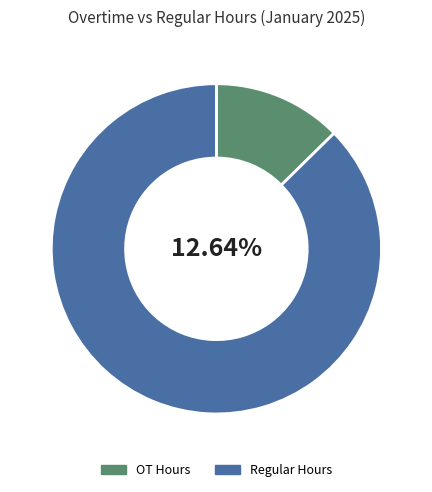

Rank the series at 5 from lowest to highest value.

OT 1.5 (Overtime), Regular Hours